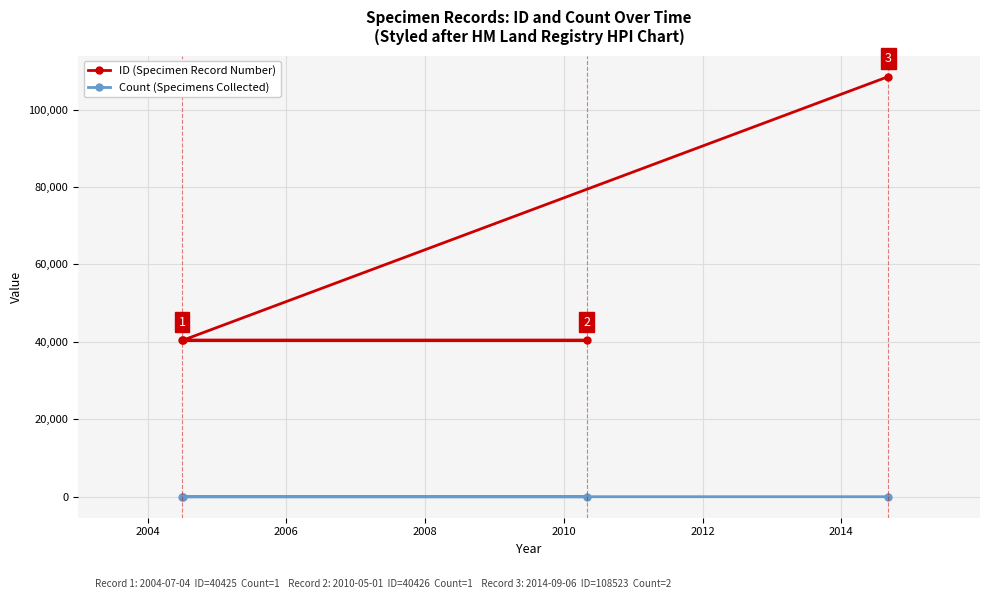

Rank the series by their average value, from lowest to highest.

Count (Specimens Collected), ID (Specimen Record Number)